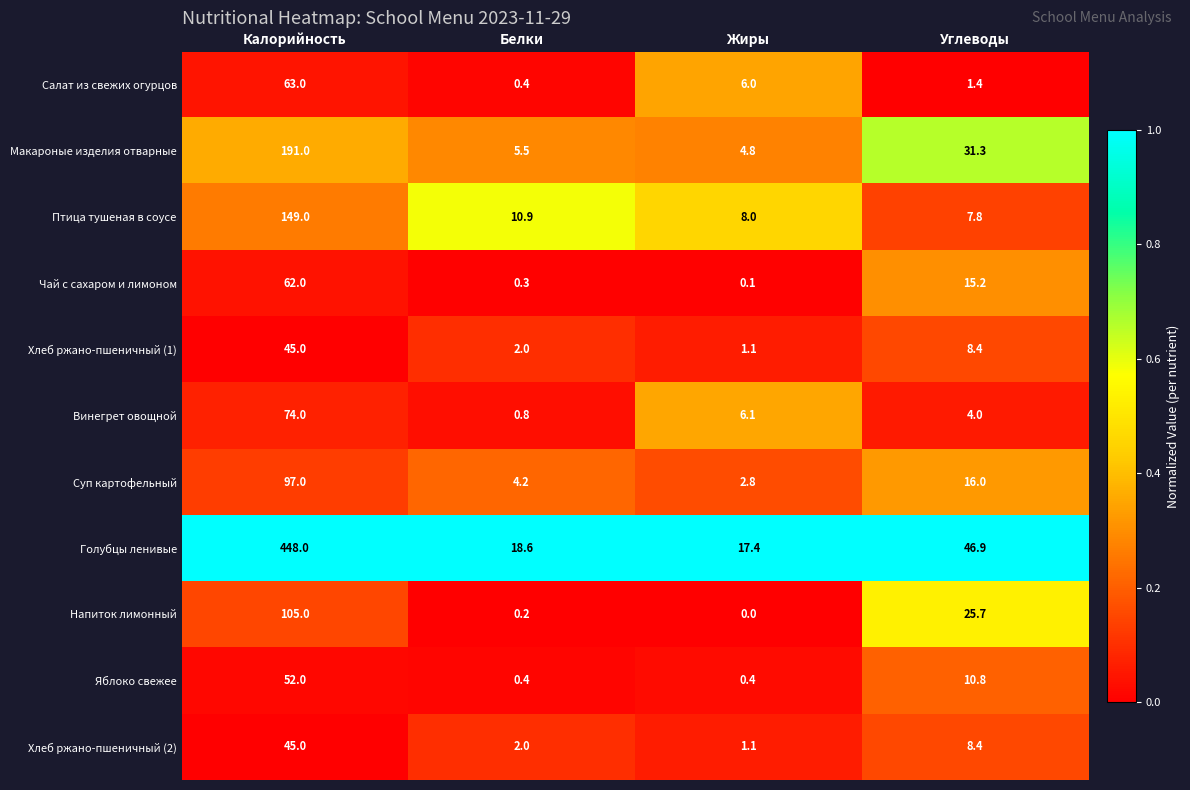

What is the difference between the maximum and minimum values in the Яблоко свежее series?

51.6